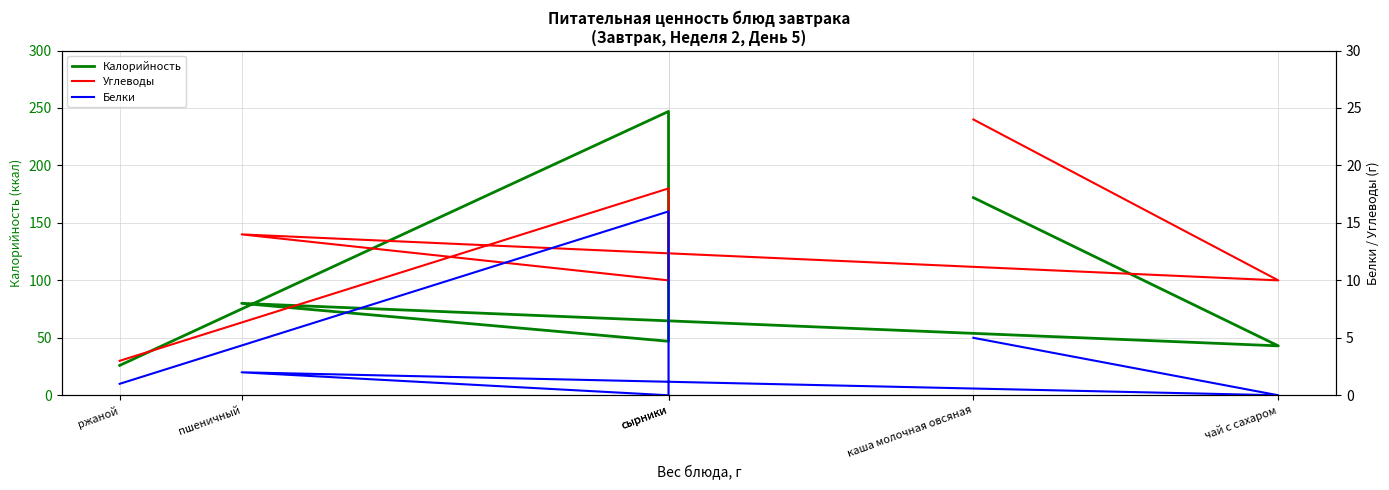

How many interior local valleys does the Белки series have?

2